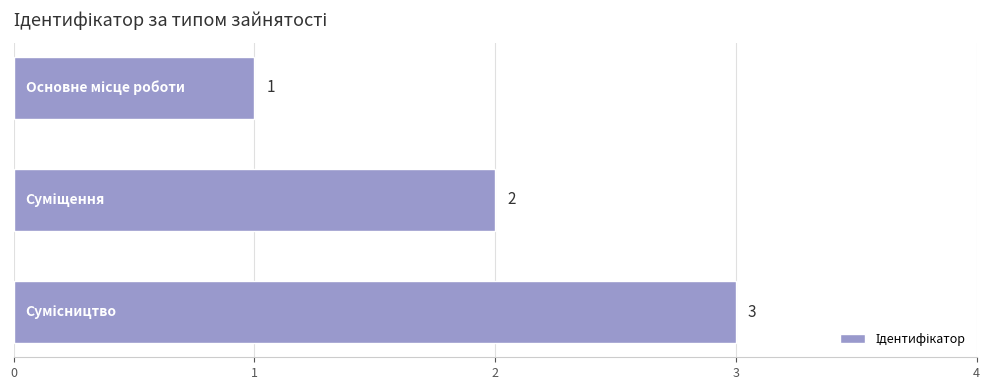

What is the difference between the maximum and minimum values?

2